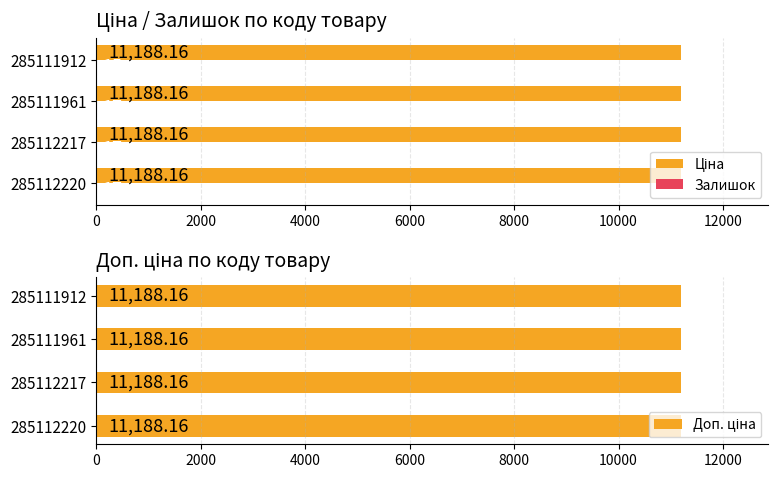

How many bars are there in total?

12